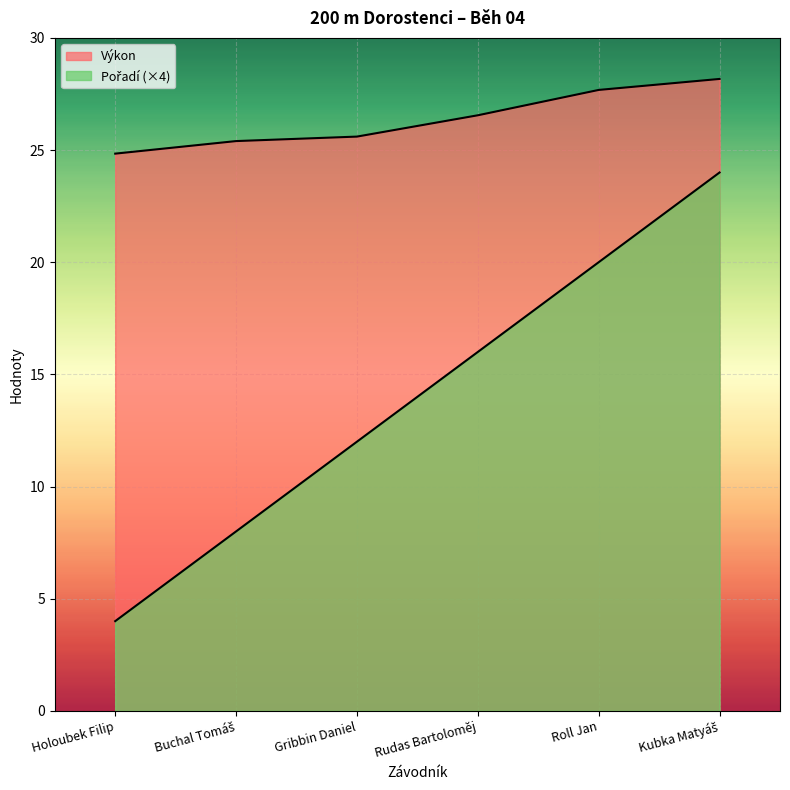

How many categories are shown in the chart?

6